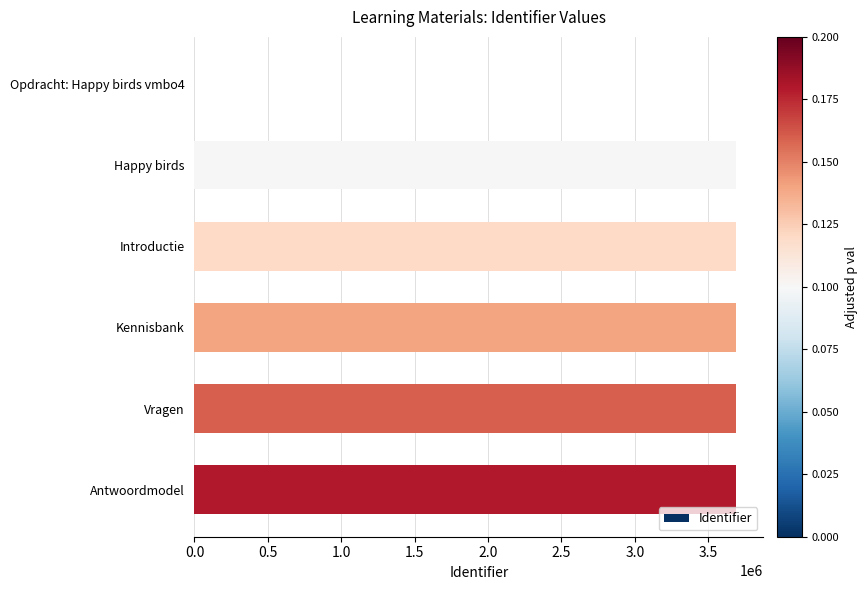

Approximately how many times larger is the value at Introductie compared to Antwoordmodel?

1.0